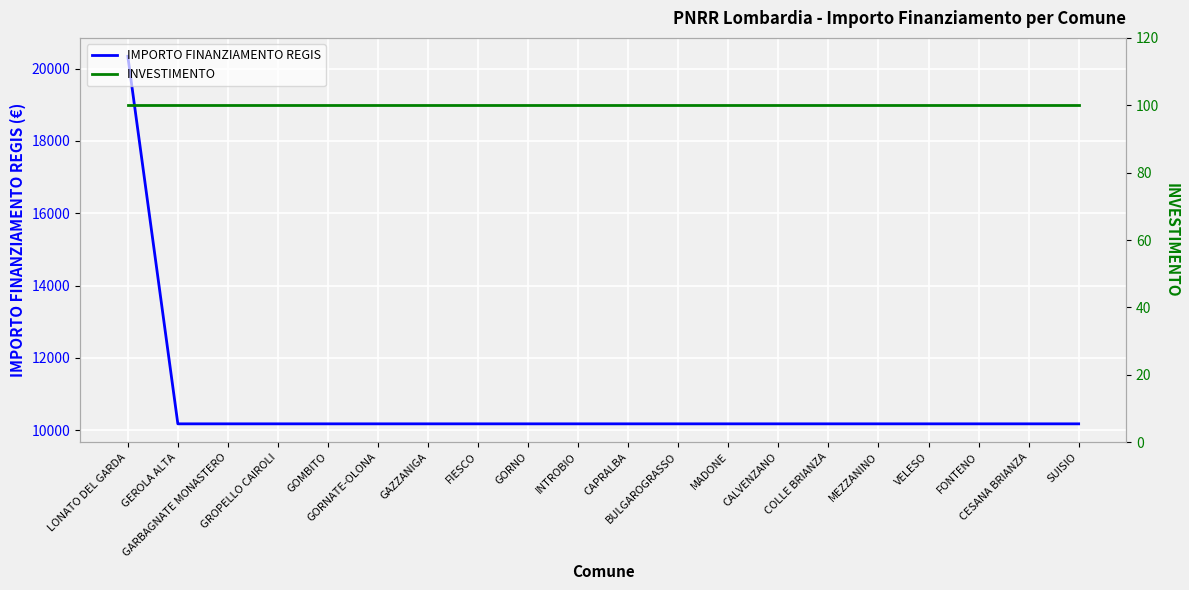

Is this an area chart (filled region under the line)?

No